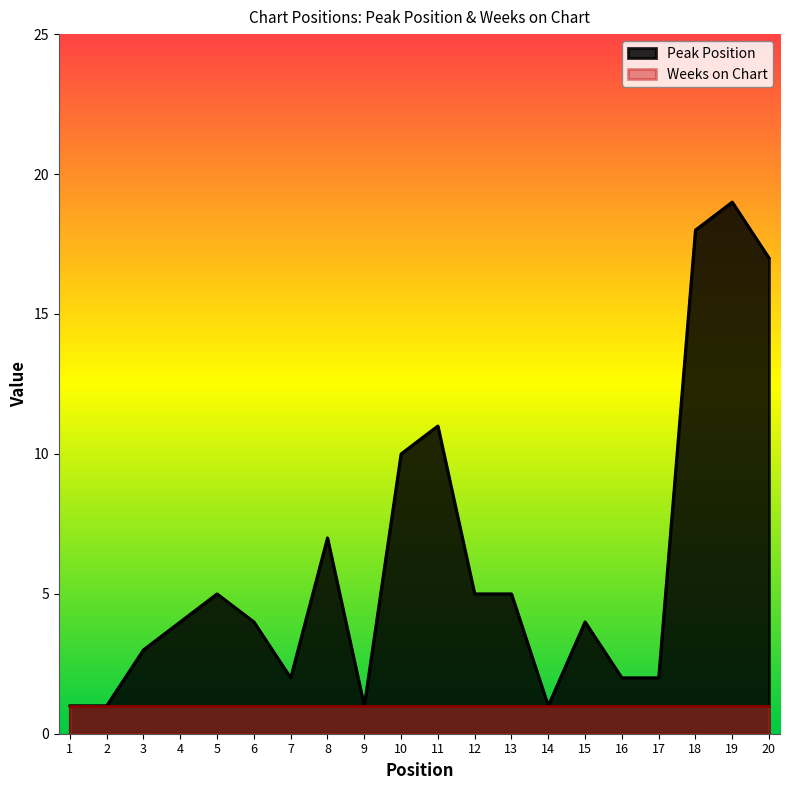

What is the ratio of the value at 3 to the value at 20?

0.2